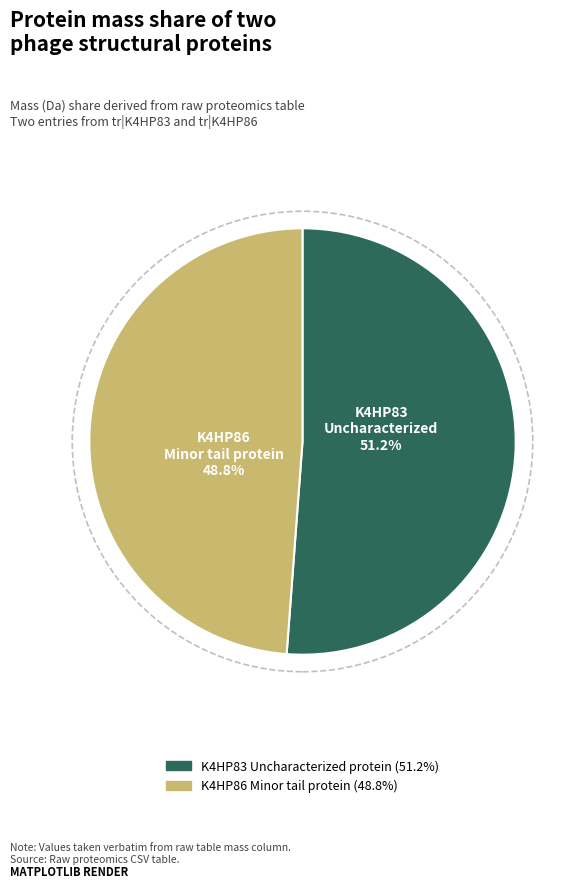

The K4HP86 Minor tail protein slice represents 49% of the pie. True or false?

True